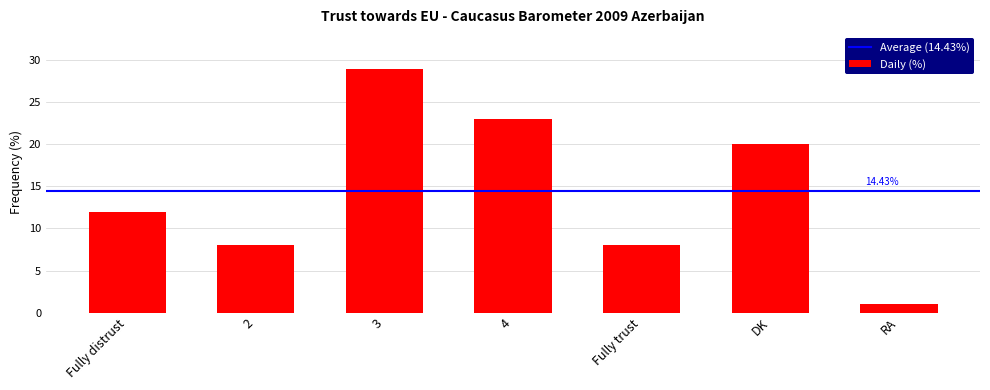

Is it true that the value at RA is 1?

True